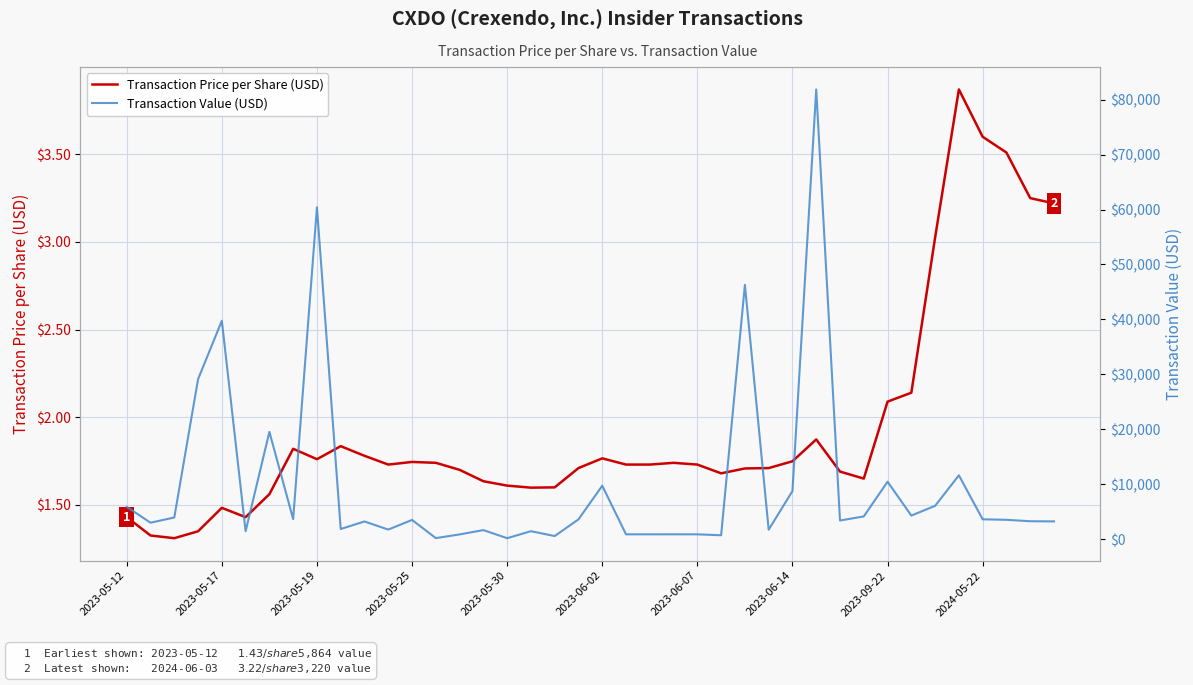

List the series in order of their peak value, lowest first.

Transaction Price per Share (USD), Transaction Value (USD)